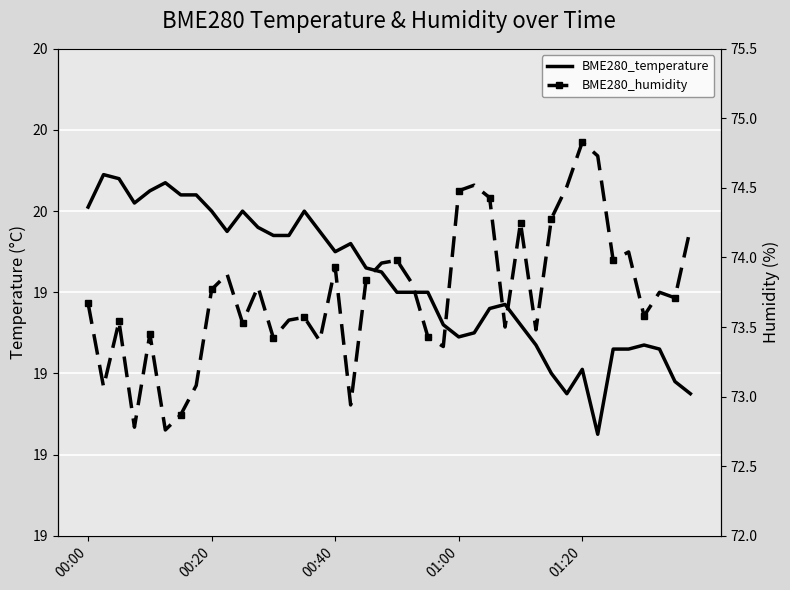

Rank the series by their maximum value, from highest to lowest.

BME280_humidity, BME280_temperature